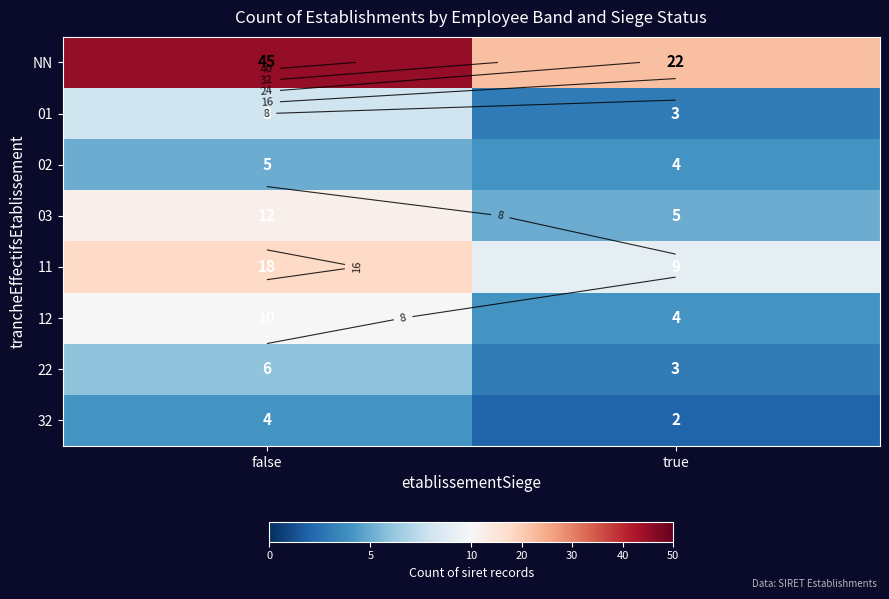

At which category is the sum across all series the highest?

false